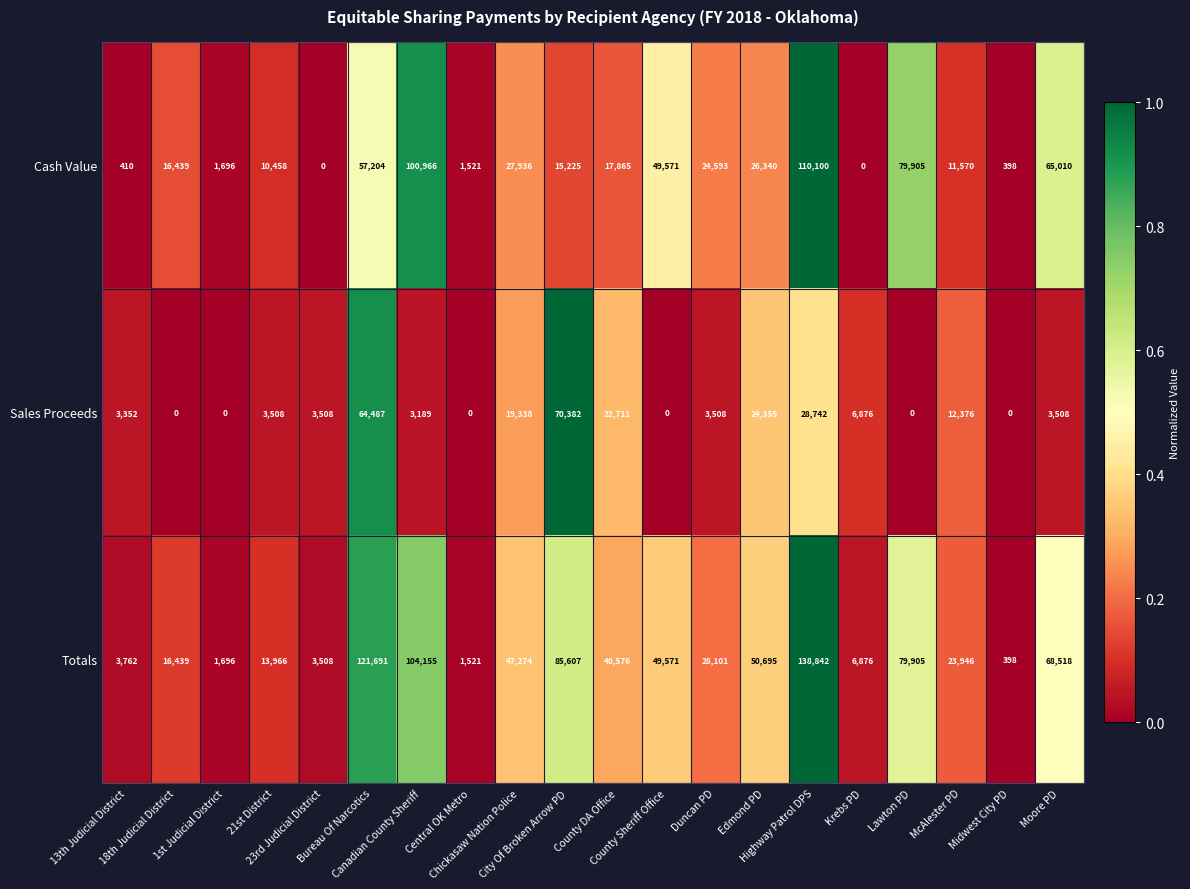

Which series has the largest total across all categories?

Totals